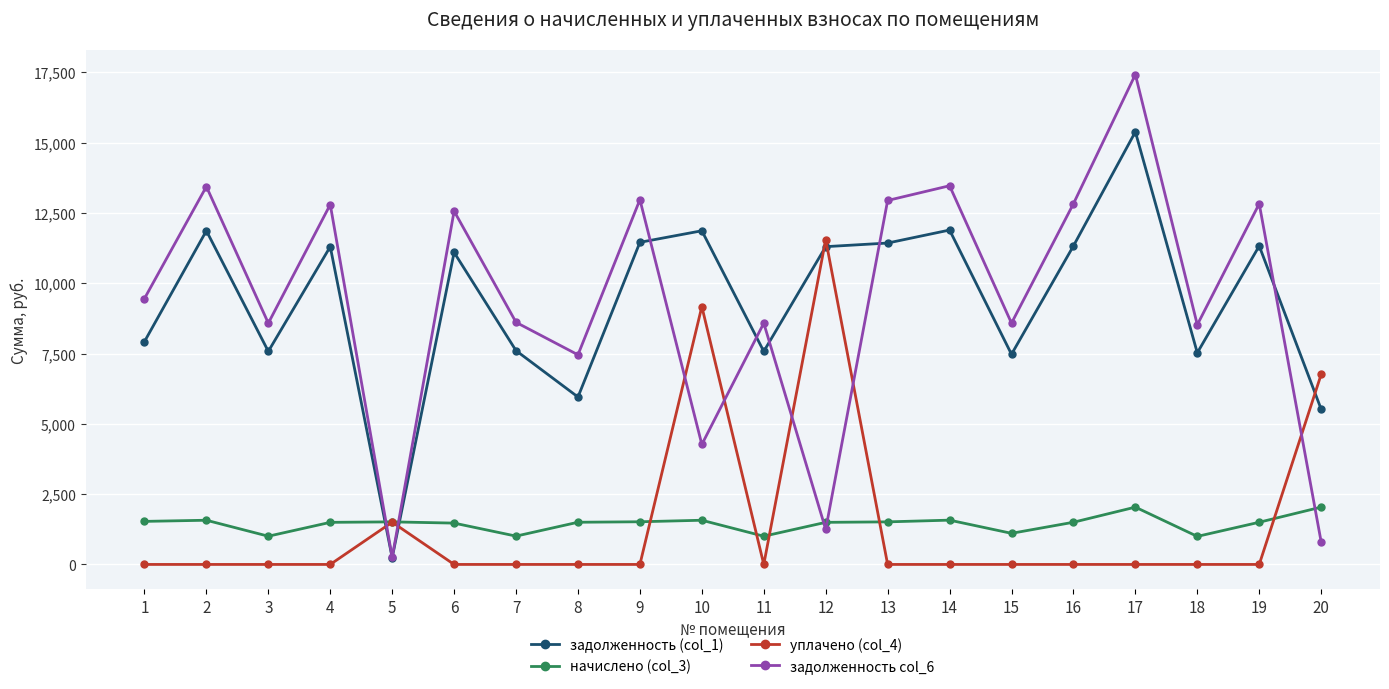

Where is the first local minimum for начислено (col_3)?

3